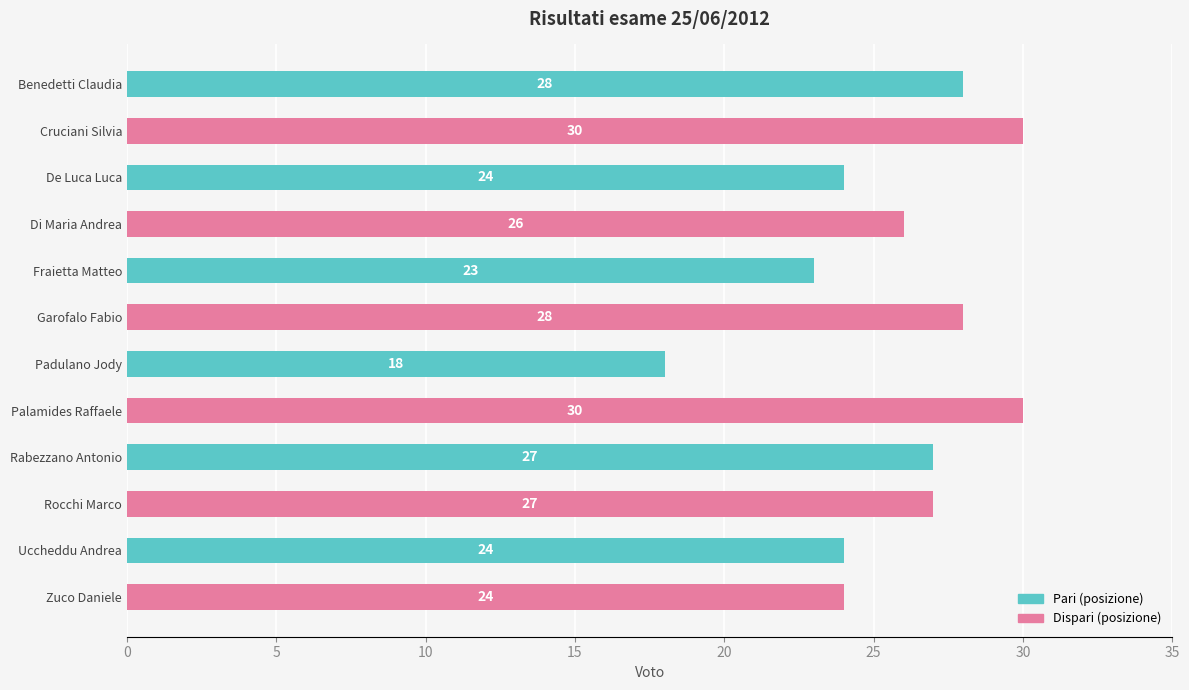

Which category has the lowest value across all series?

Padulano Jody